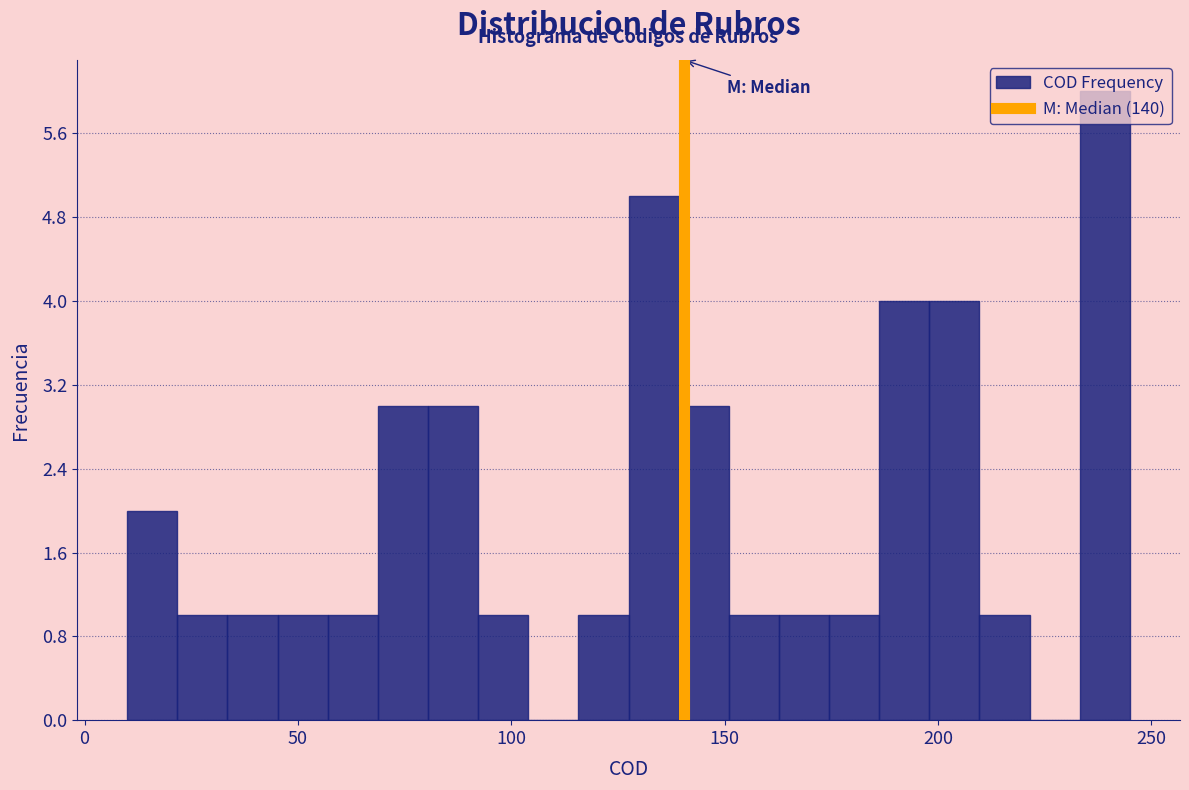

Around what value on the x-axis is the tallest bar? Give the approximate position of its centre, as read against the axis.

240